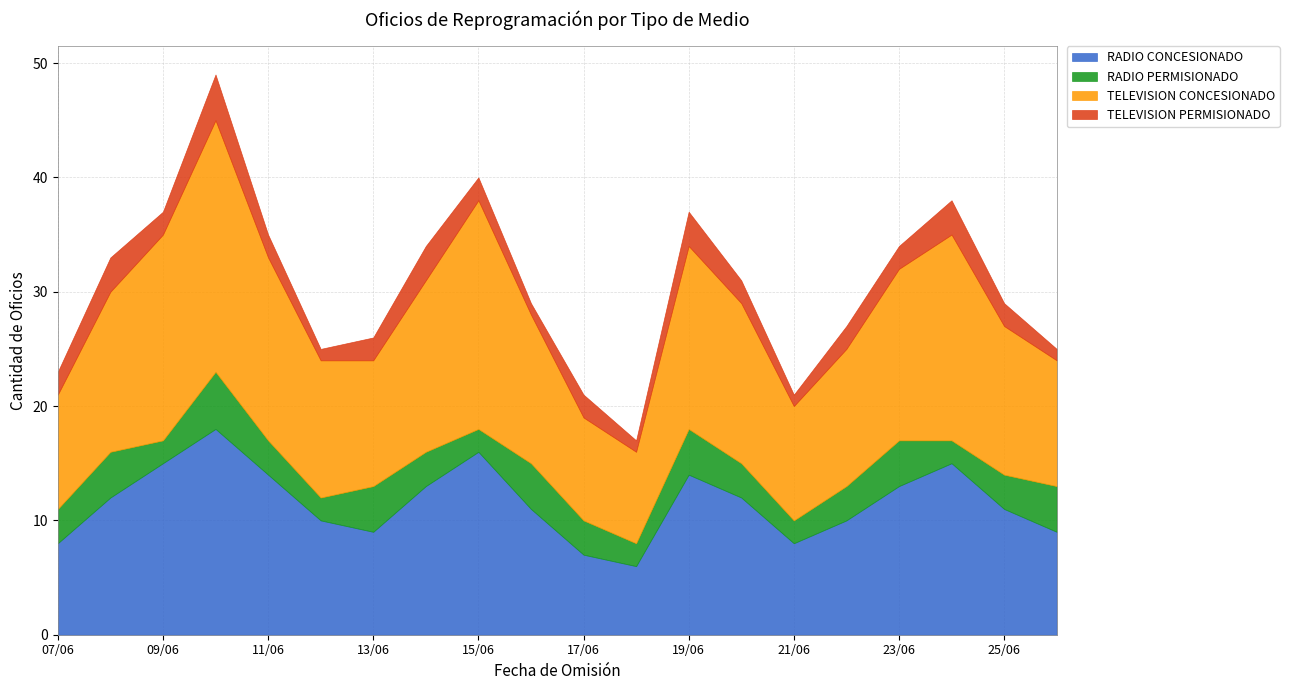

What is the difference between the maximum and minimum values in the RADIO PERMISIONADO series?

3